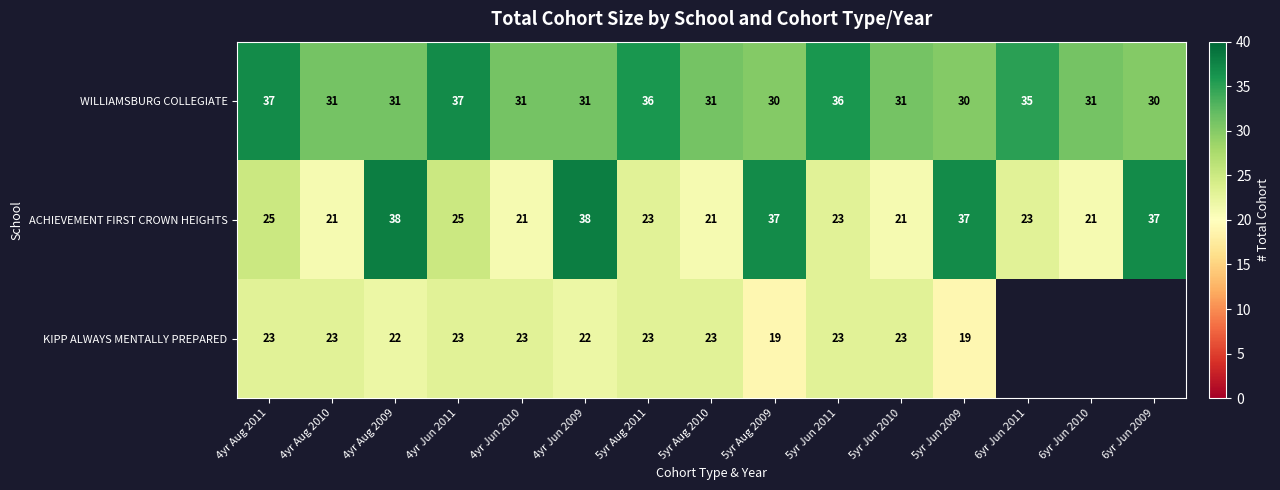

What is the approximate value of ACHIEVEMENT FIRST CROWN HEIGHTS at 4yr Jun 2010?

21